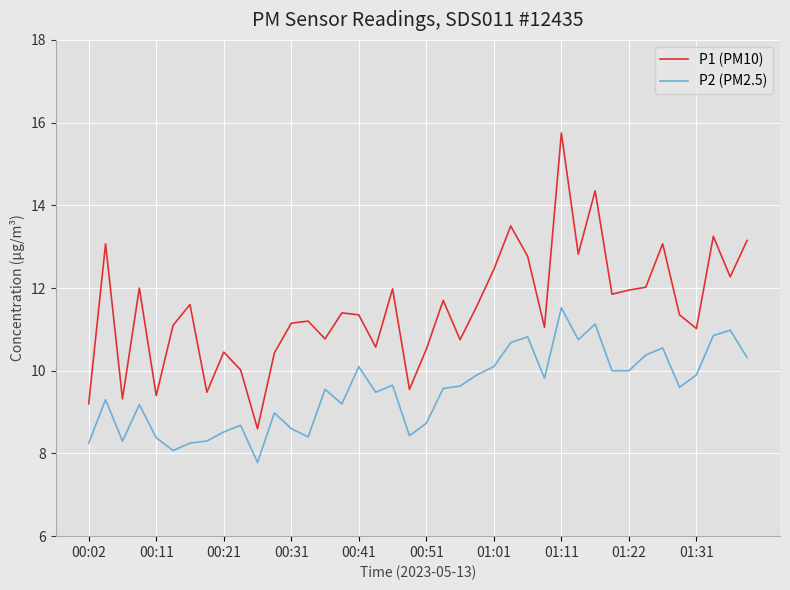

True or false: P1 (PM10) and P2 (PM2.5) cross at least once.

False